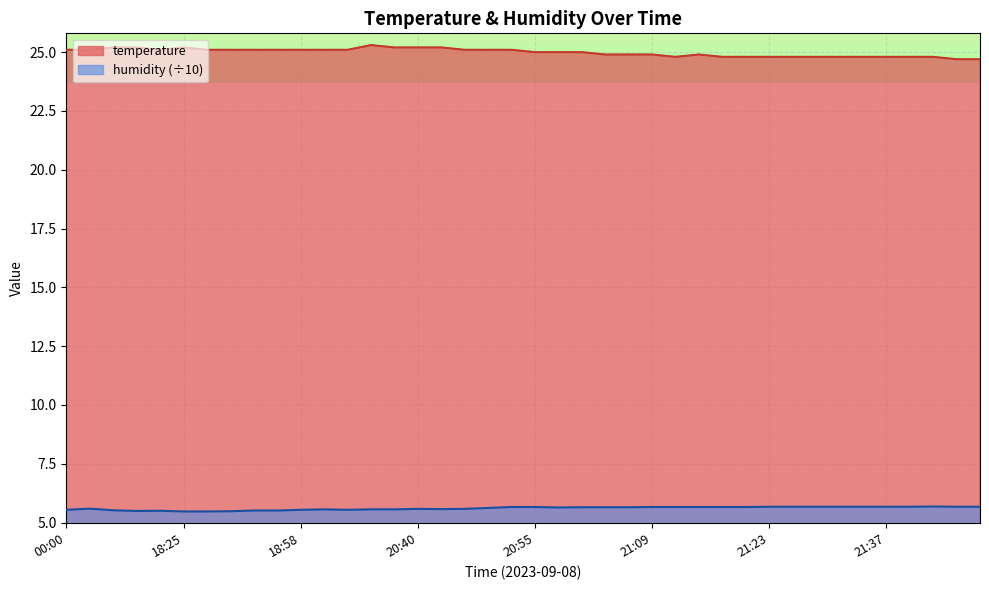

In temperature, how many points are lower than both neighbors (excluding endpoints)?

2